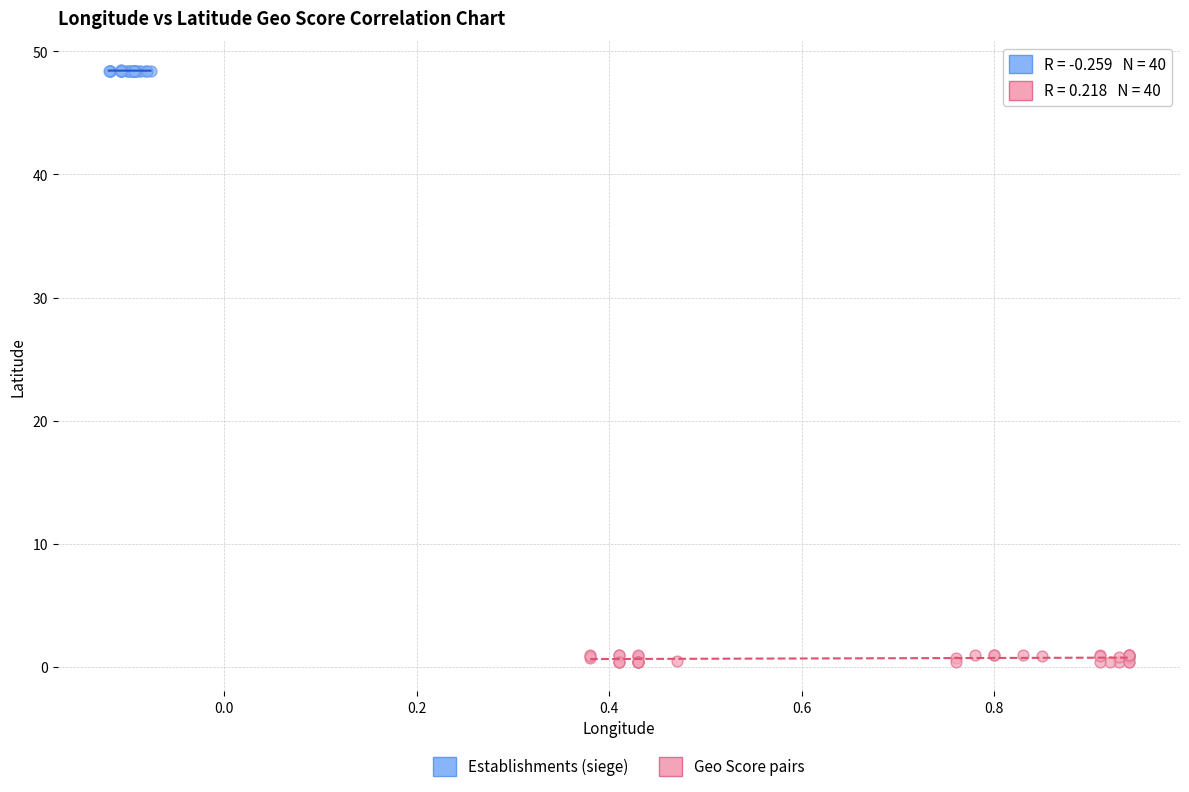

Which series reaches the maximum Y coordinate?

Establishments (siege)